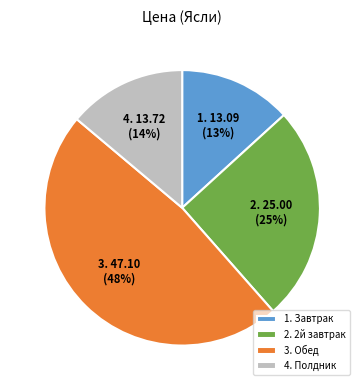

Between 3. Обед and 2. 2й завтрак, which is larger?

3. Обед